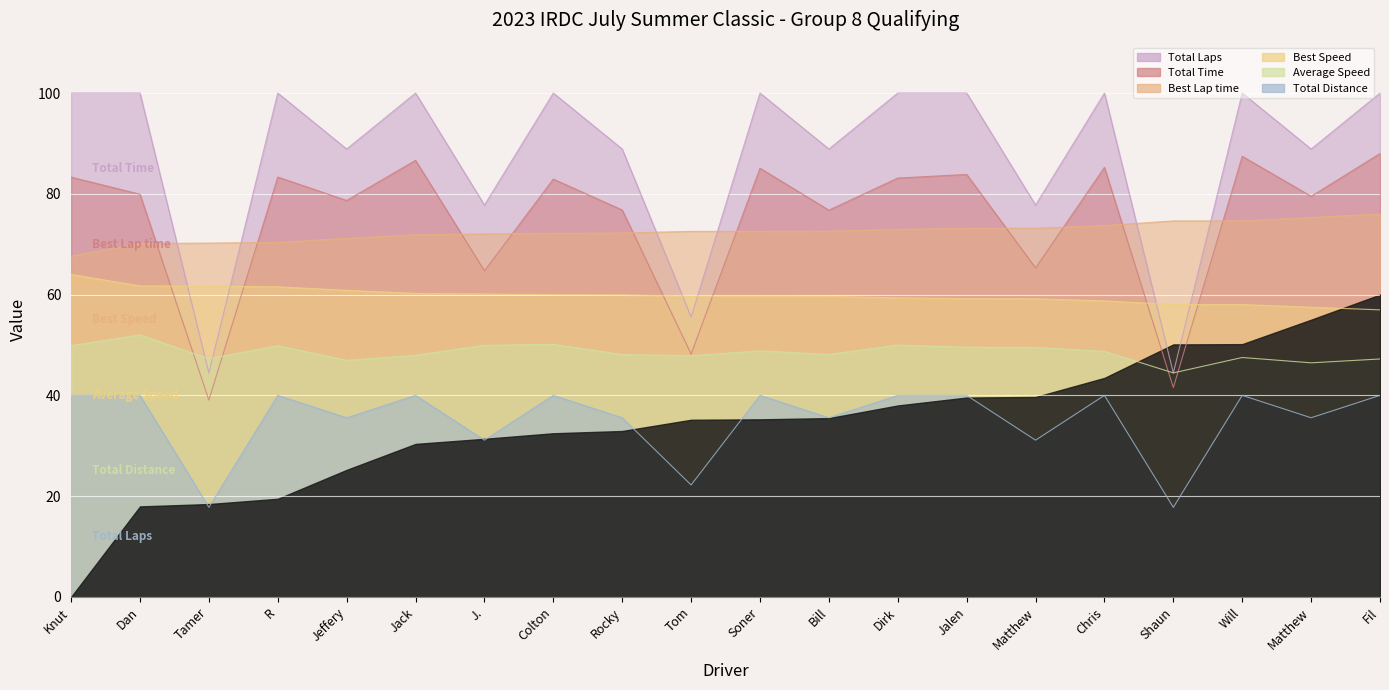

What is the greatest value displayed?

100.0